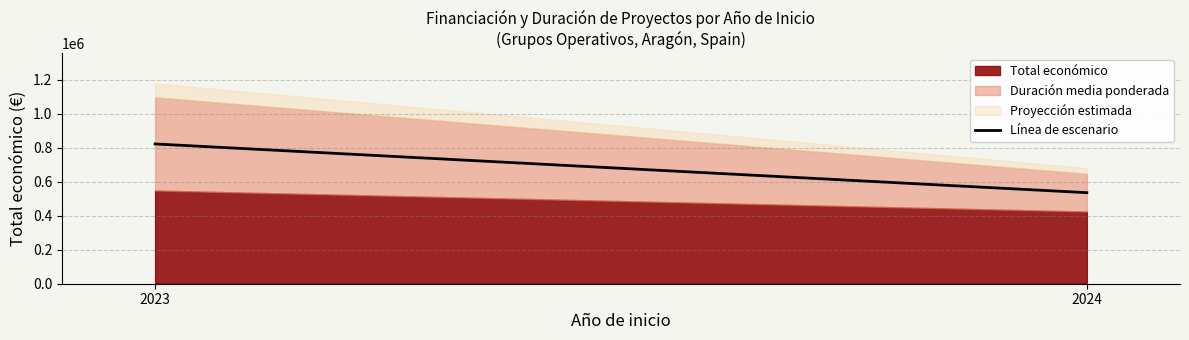

Is it true that the value at 2024 is 269162.7?

False